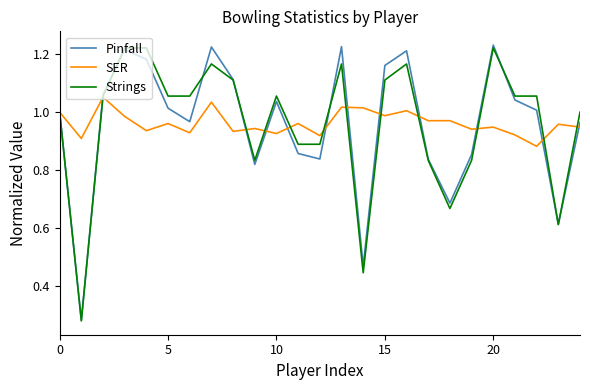

What is the difference between the maximum and minimum values in the SER series?

0.2